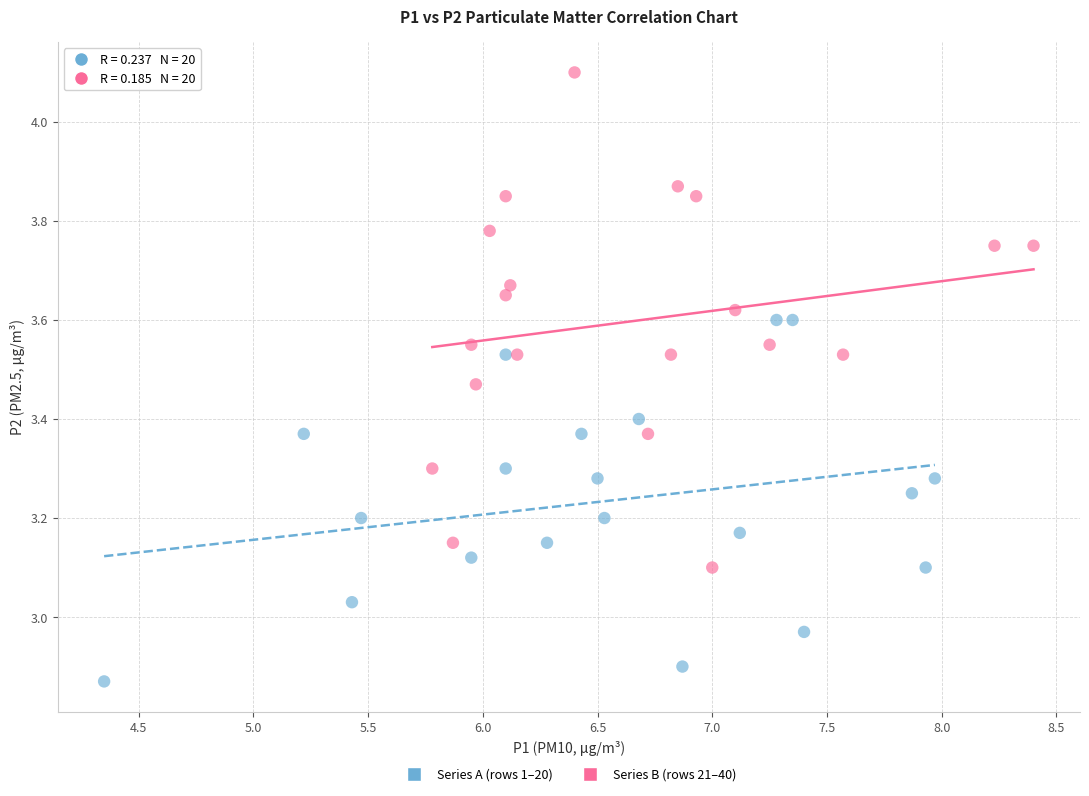

Which series has the widest spread of Y values?

Series B (rows 21–40)